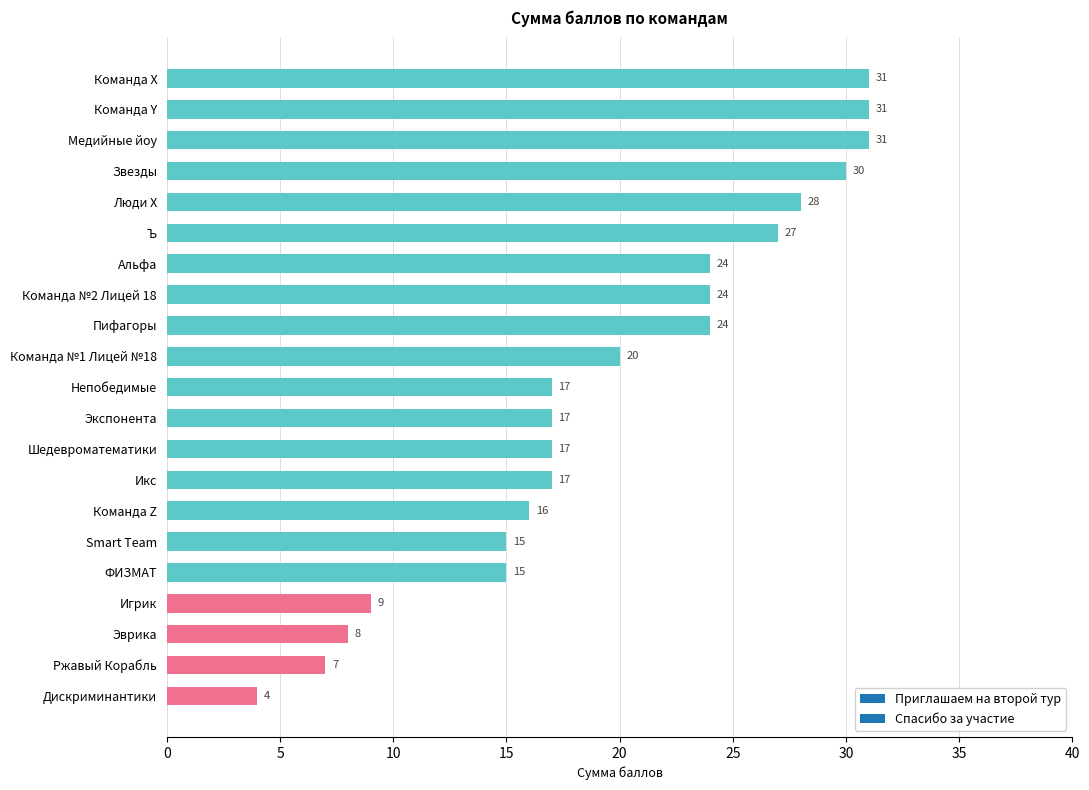

True or false: the data shows 2 at Дискриминантики.

False